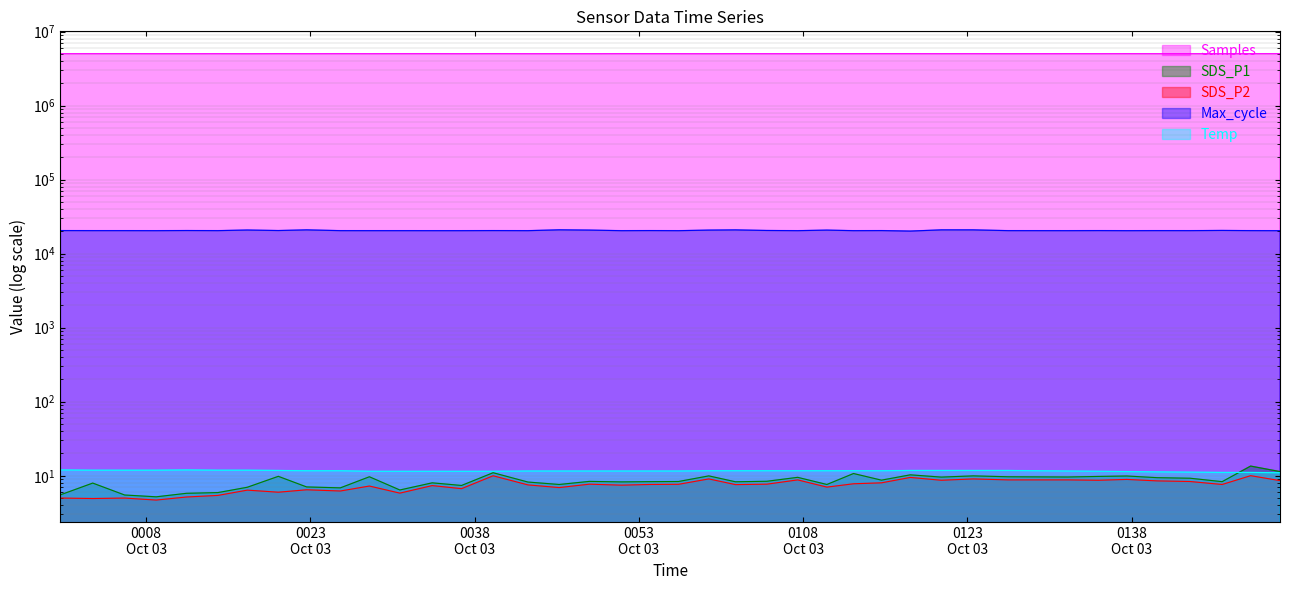

Does the chart display data point markers on the line(s)?

No